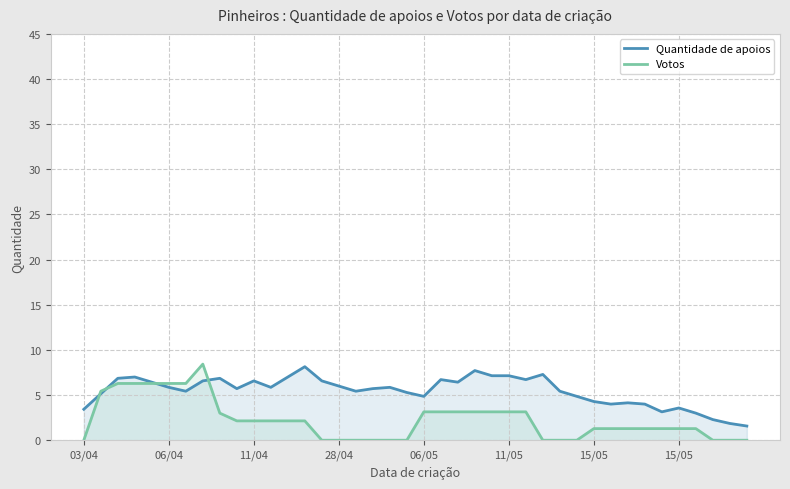

True or false: Votos and Quantidade de apoios cross at least once.

True